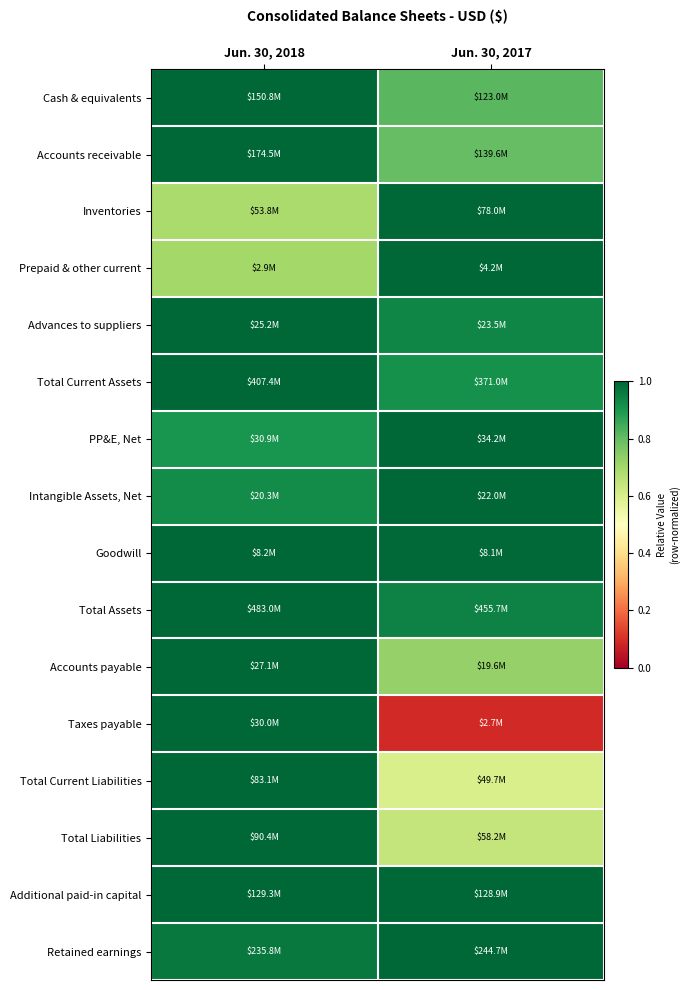

Which label corresponds to the largest value in the chart?

Jun. 30, 2018